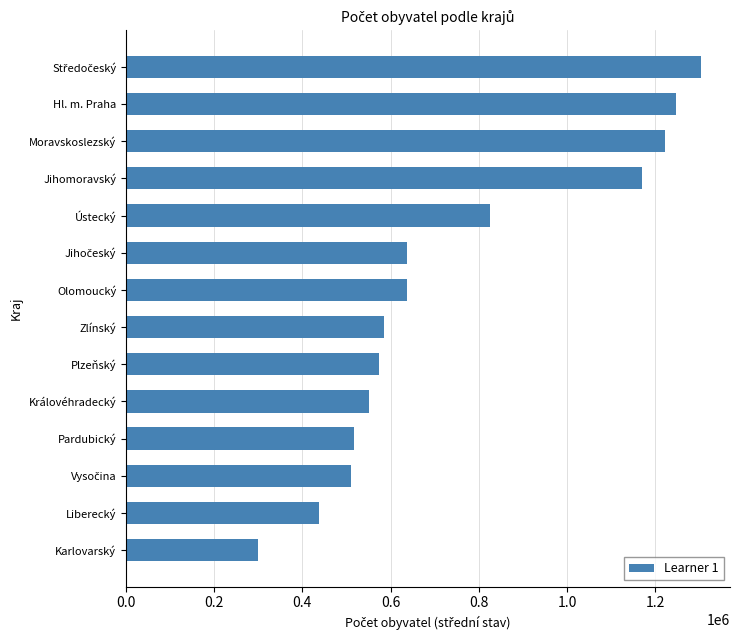

What is the change in value from Plzeňský to Hl. m. Praha?

+672571